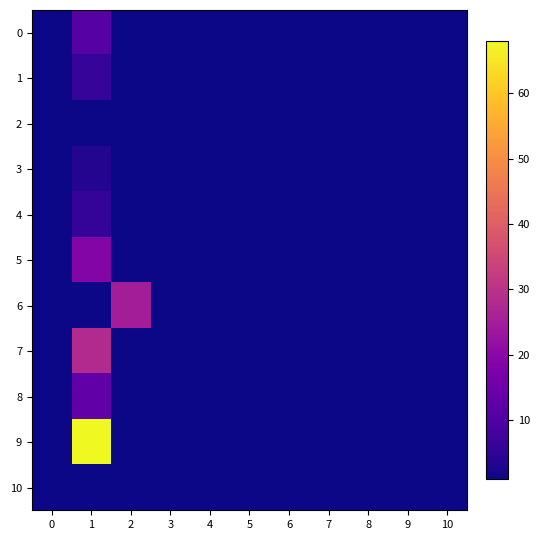

The 9 series shows 0.6 at 0. True or false?

False